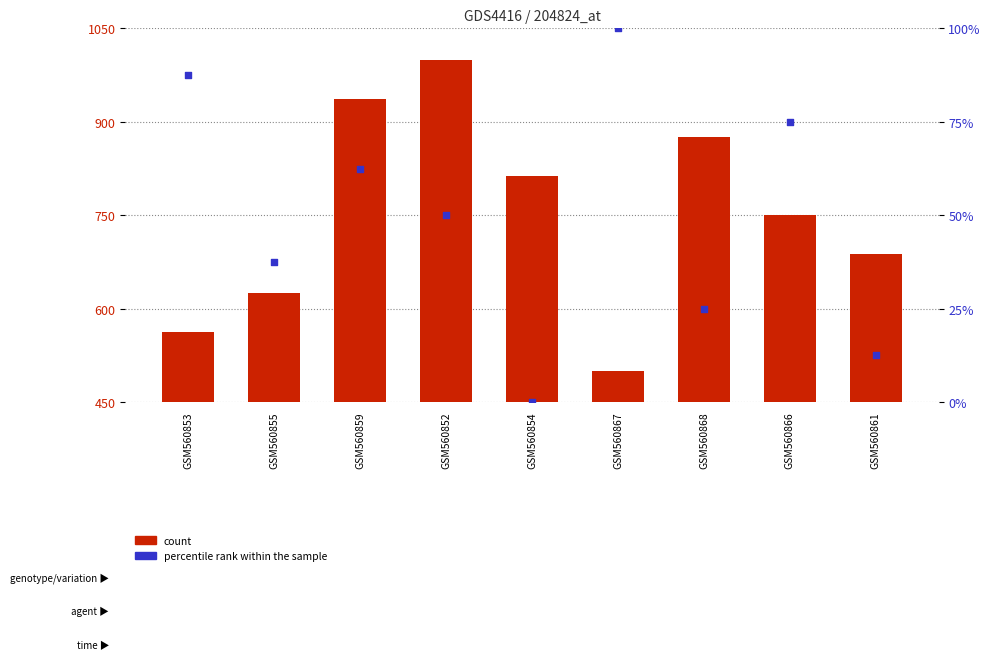

At which category is the sum across all series the highest?

GSM560852